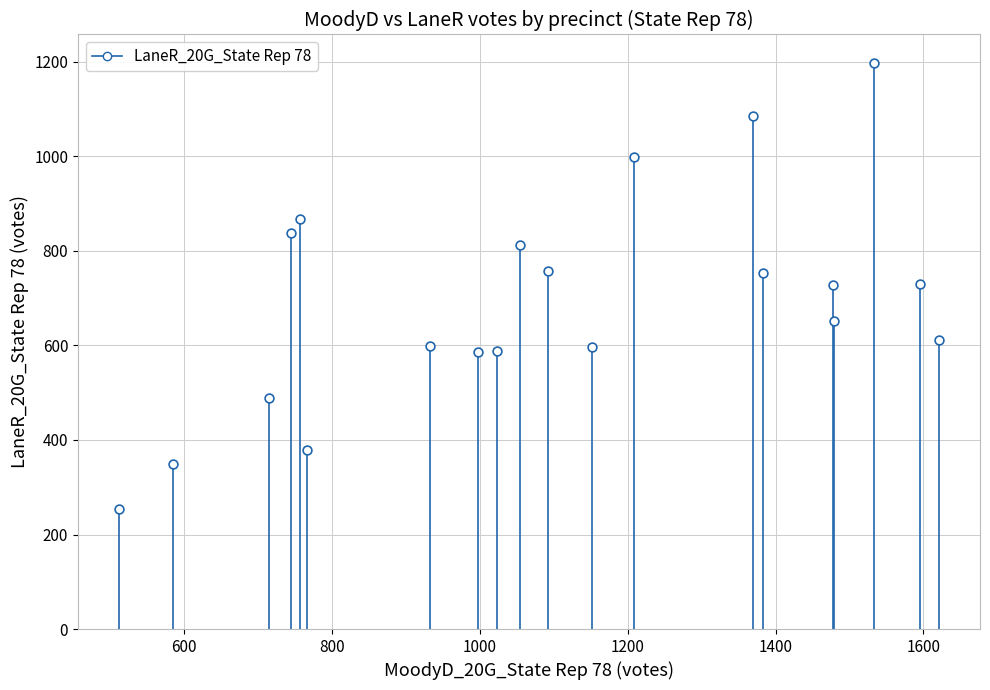

What is the range of Y values (max minus min)?

944